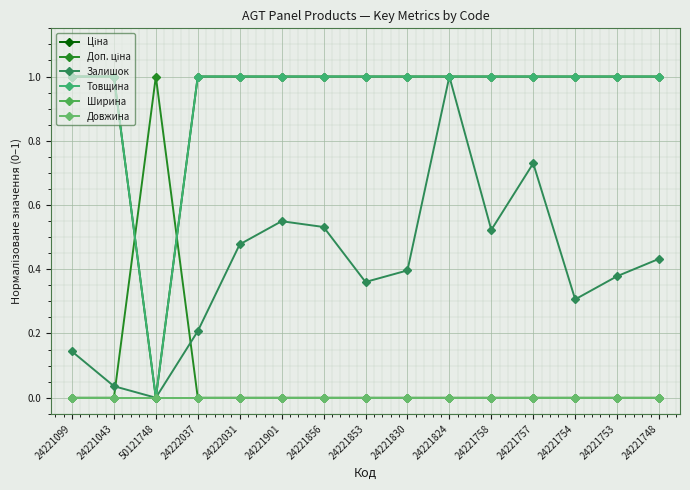

True or false: Ширина and Довжина cross at least once.

False